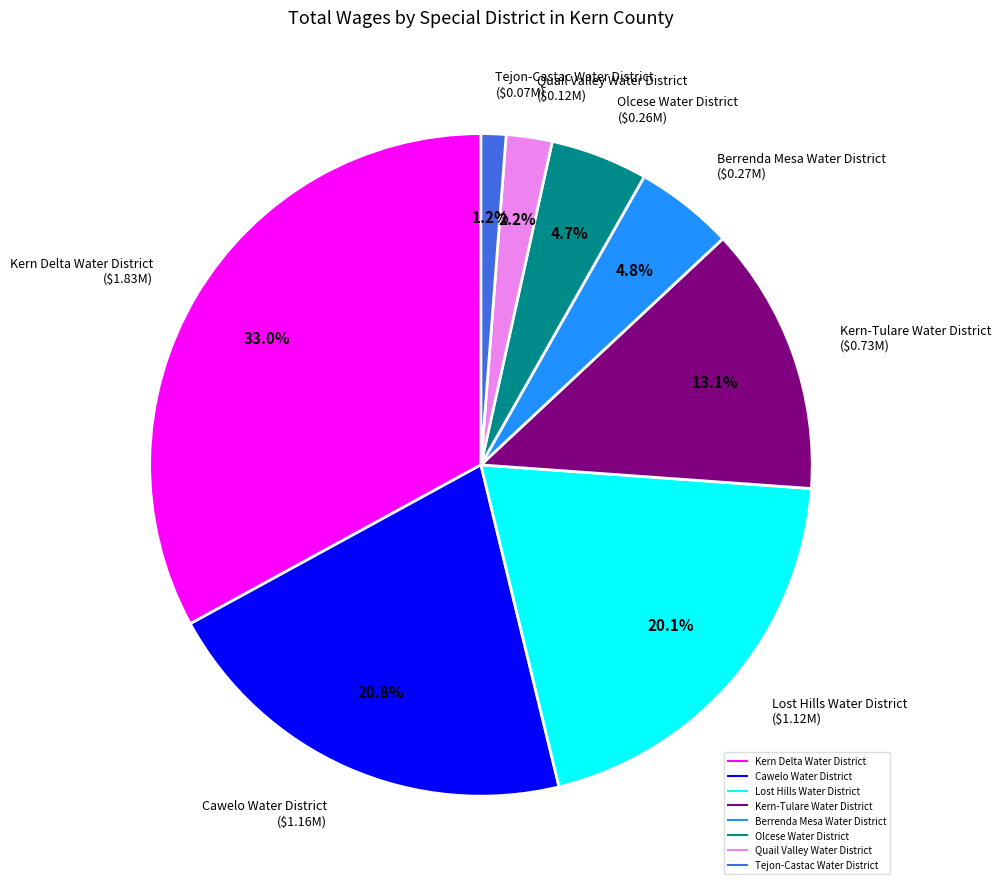

What percentage is the Kern Delta Water District slice, to the nearest percent?

33%